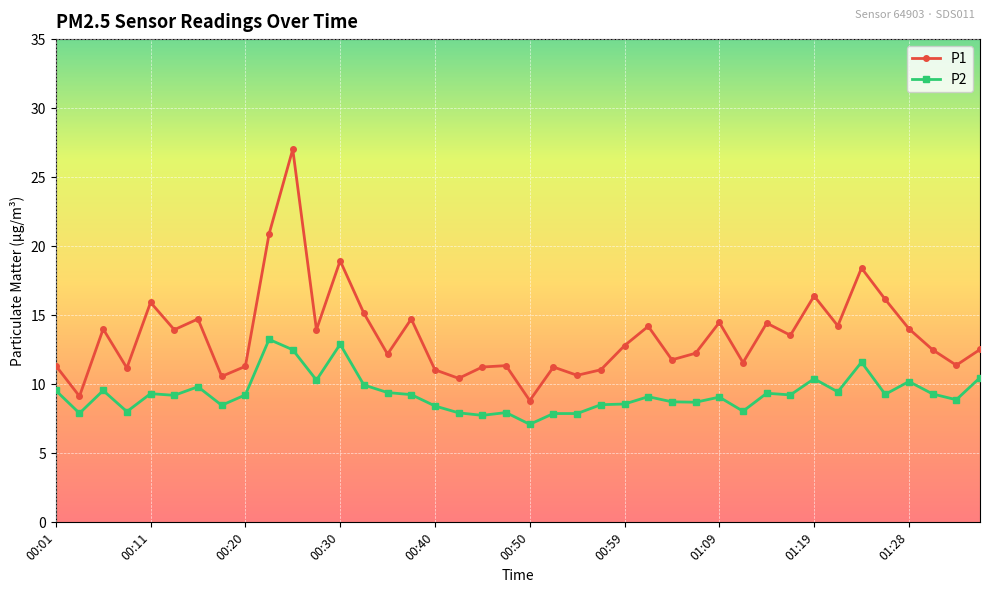

What is the sum of all P2 values?

372.4